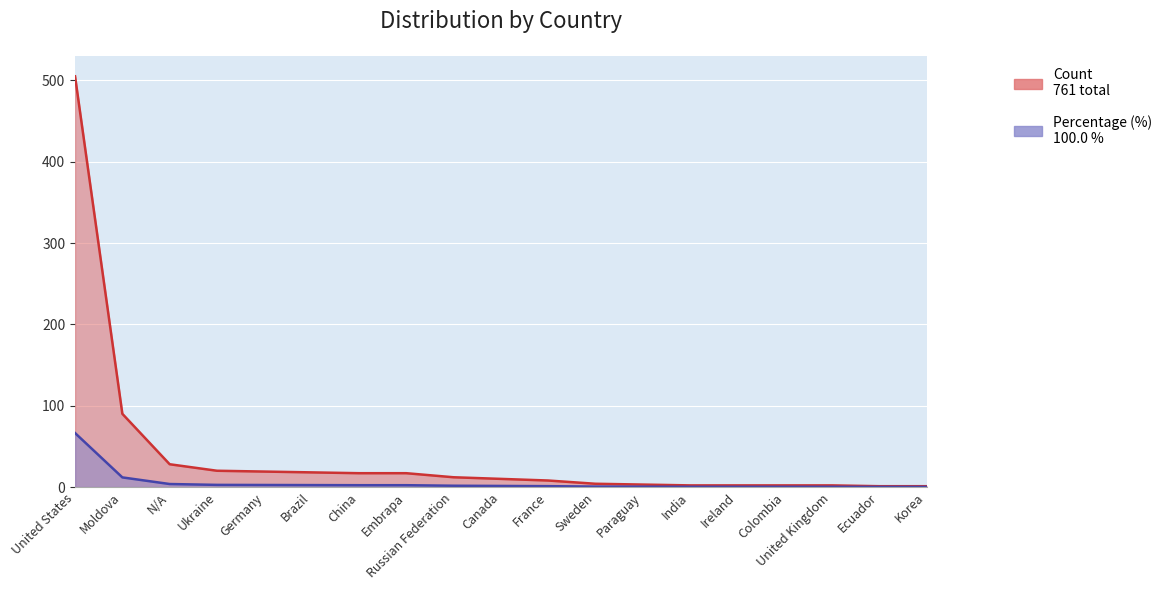

List the series in order of their overall mean, lowest first.

Count, Percentage